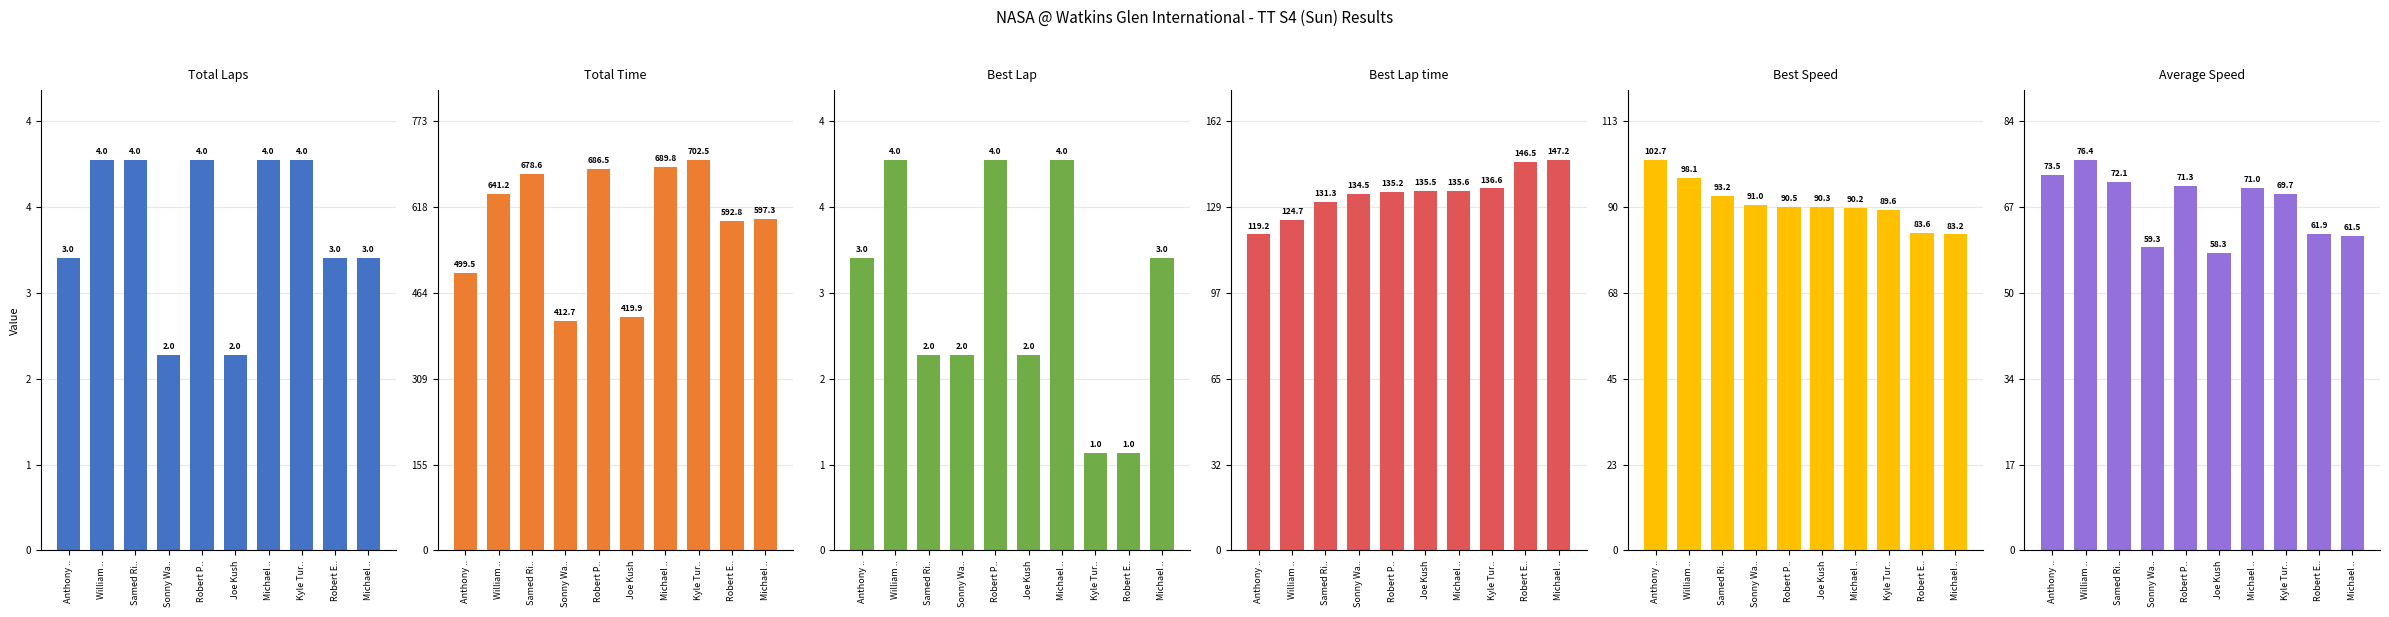

How many data points in Total Laps are less than 4?

5